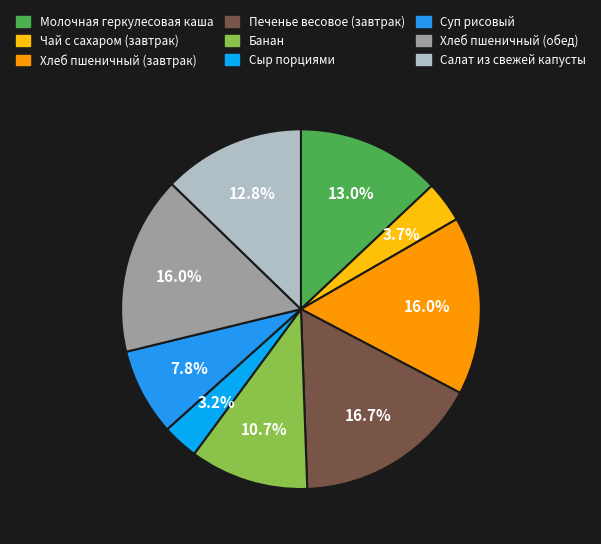

Do Суп рисовый and Хлеб пшеничный (завтрак) together represent more than half of the pie?

No